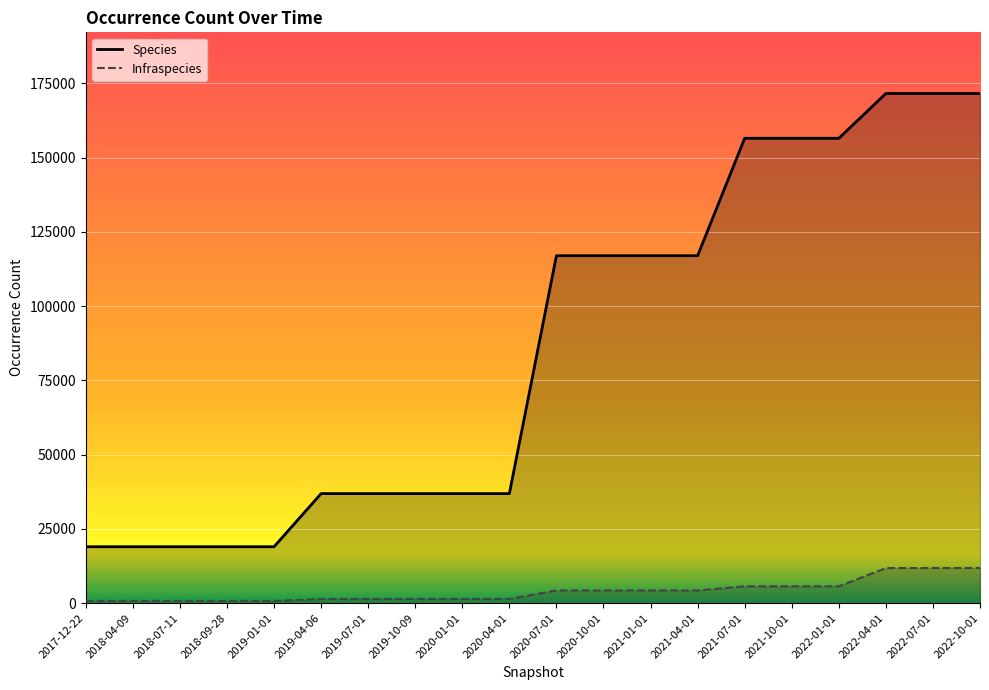

How many lines are shown in the chart?

2